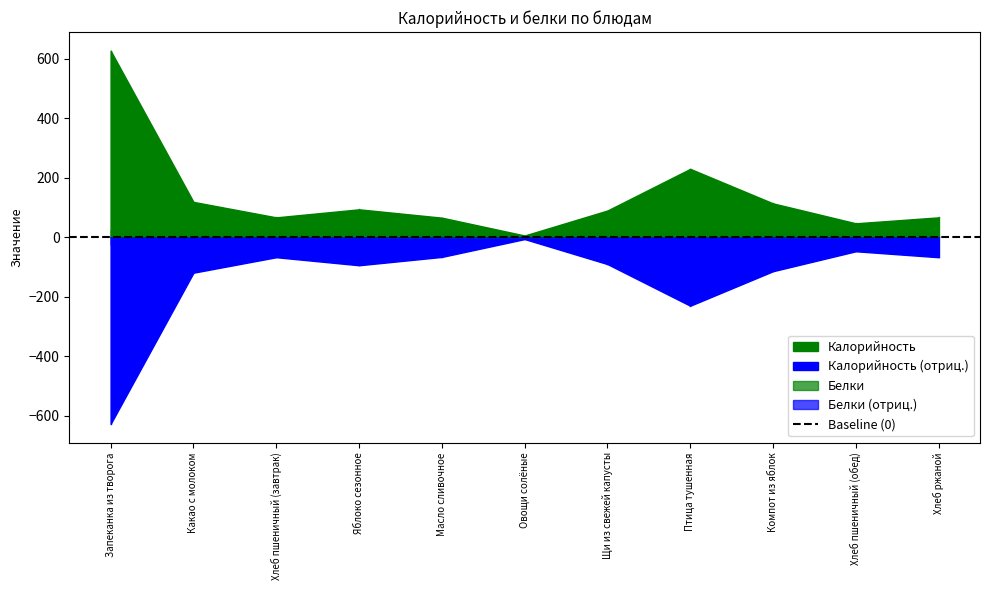

What is the total value across all series at Какао с молоком?

123